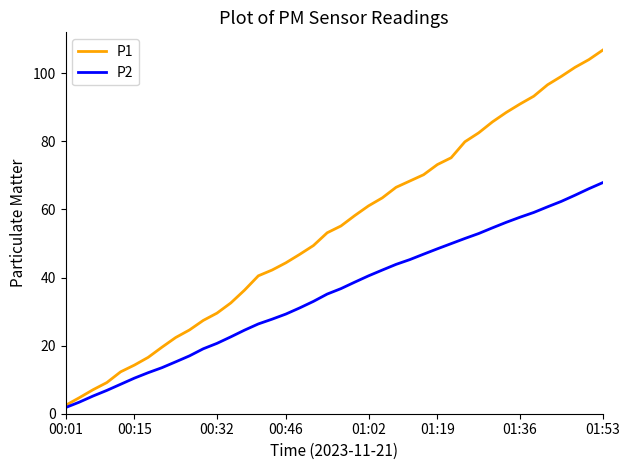

Which series has the largest range (max minus min)?

P1